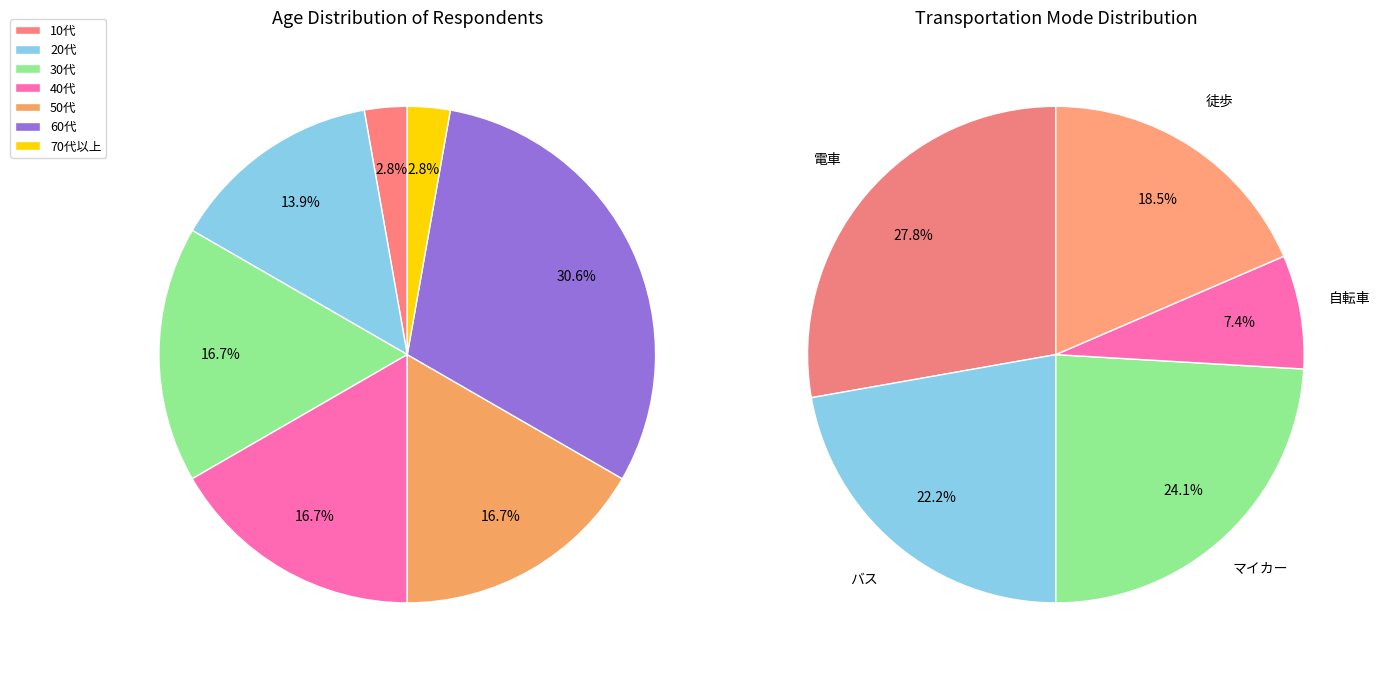

To the nearest percent, what portion does 20代 represent?

14%